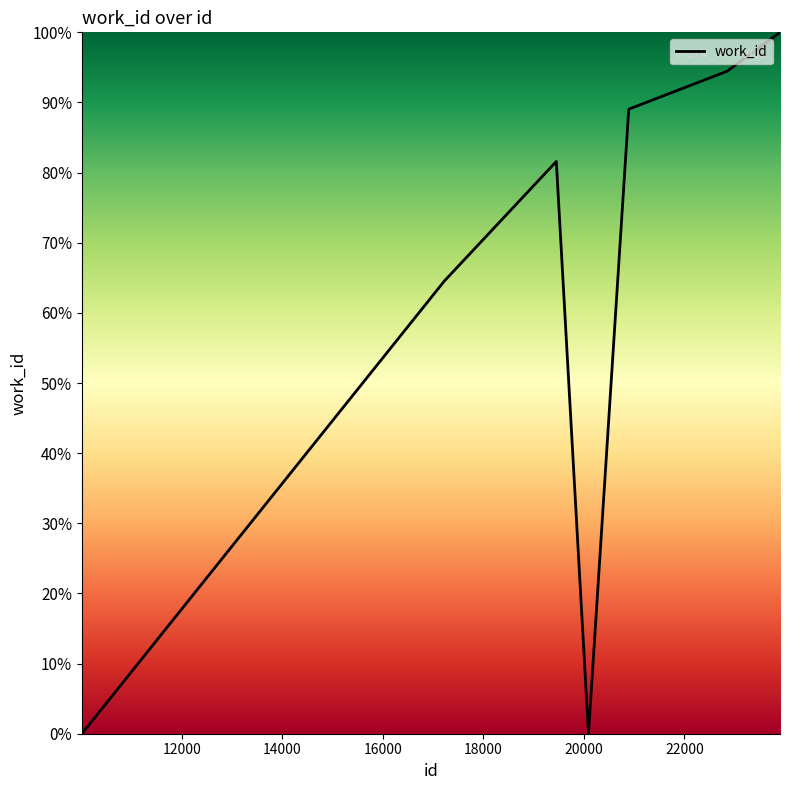

Does the chart display data point markers on the line(s)?

No